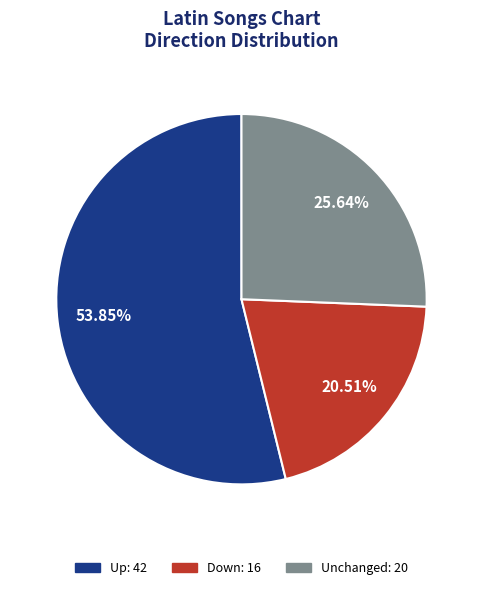

Is there a majority slice in this chart?

Yes